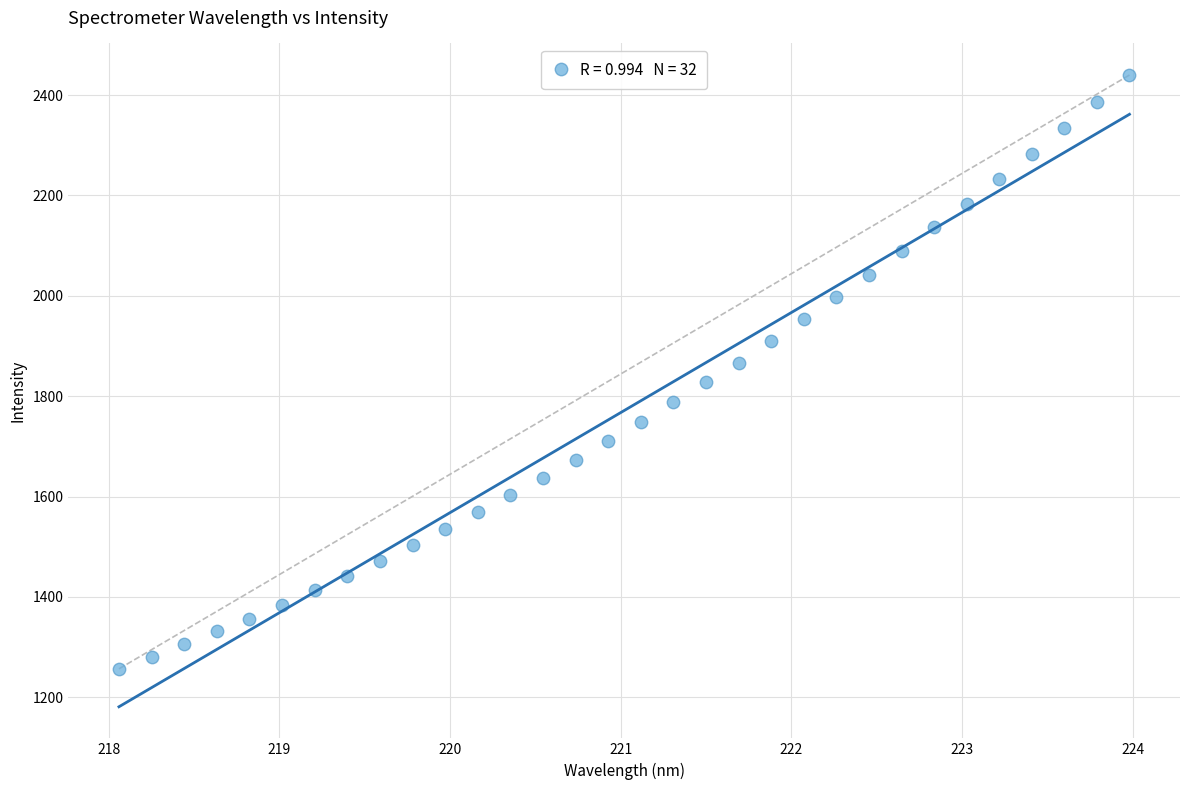

What is the range of X values (max minus min)?

5.9